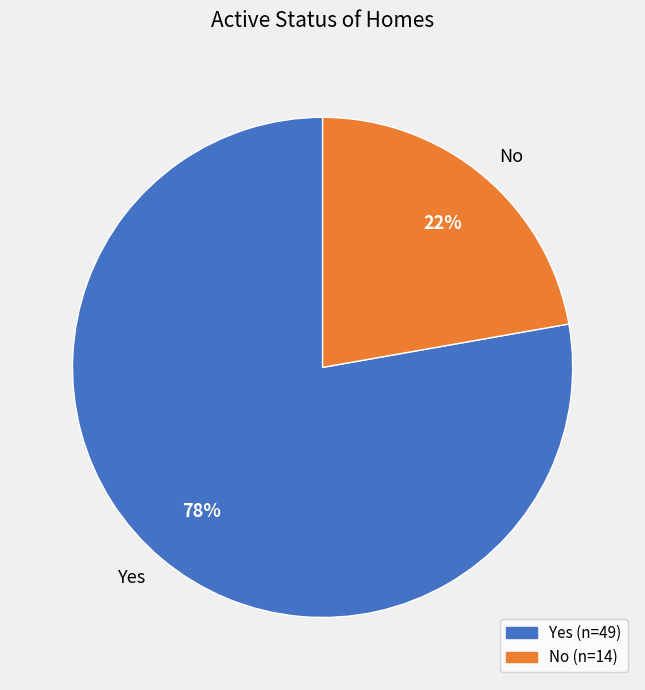

Which slice represents more than half of the pie?

Yes